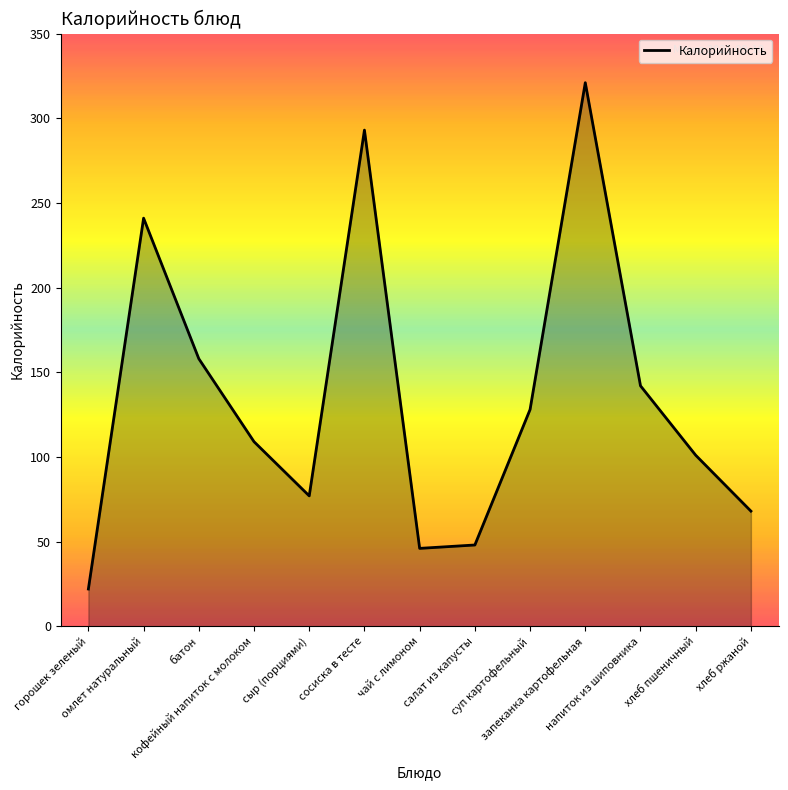

What is the average value?

135